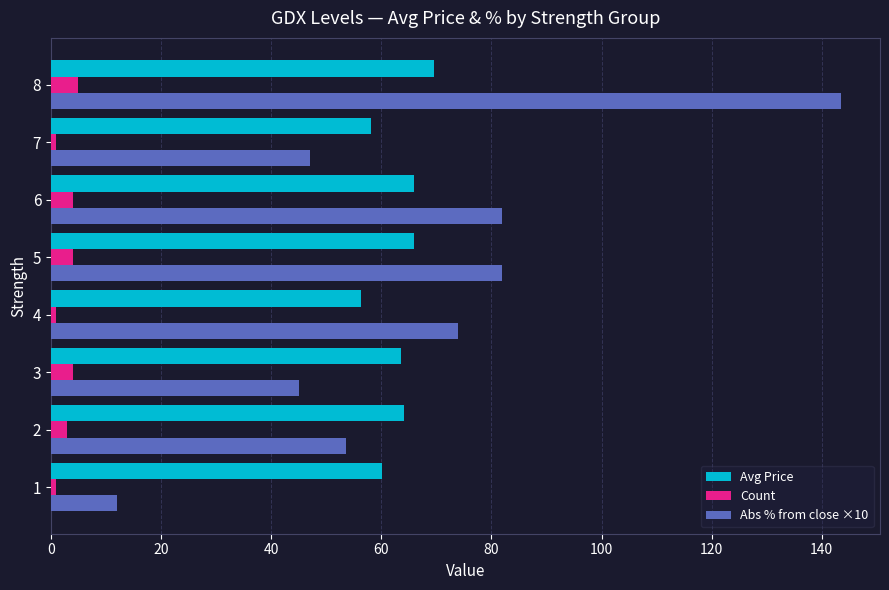

Is the value of Abs % from close ×10 at 1 greater than the value of Count at 5?

Yes